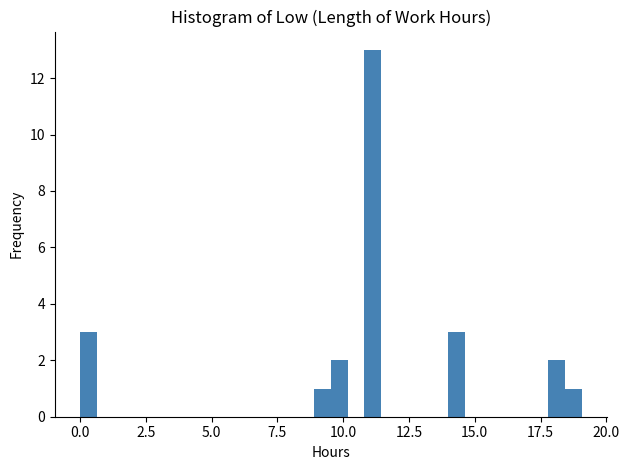

Read against the x-axis, roughly where is the centre of the tallest bar?

11.0